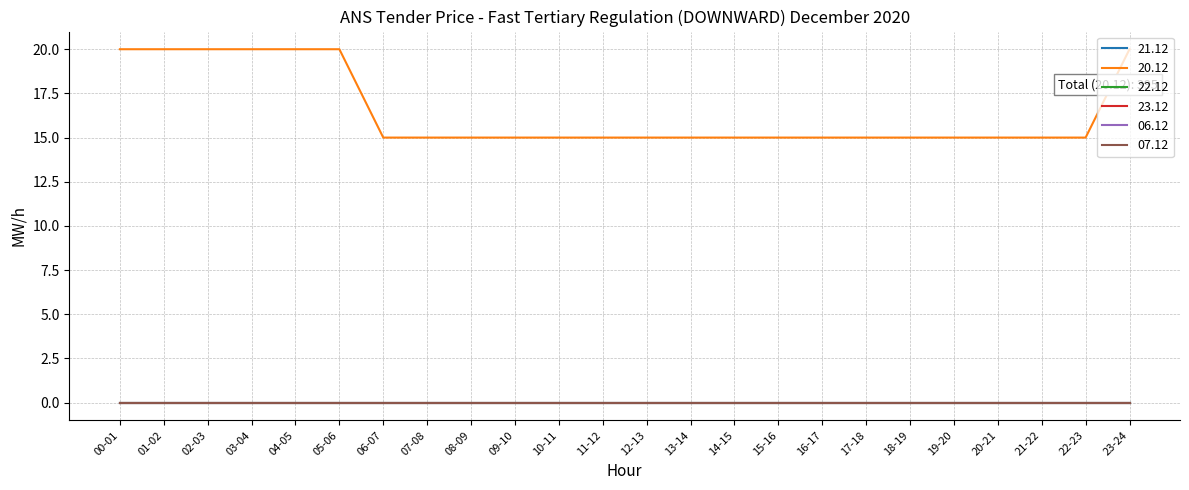

Does the chart have visible grid lines?

Yes